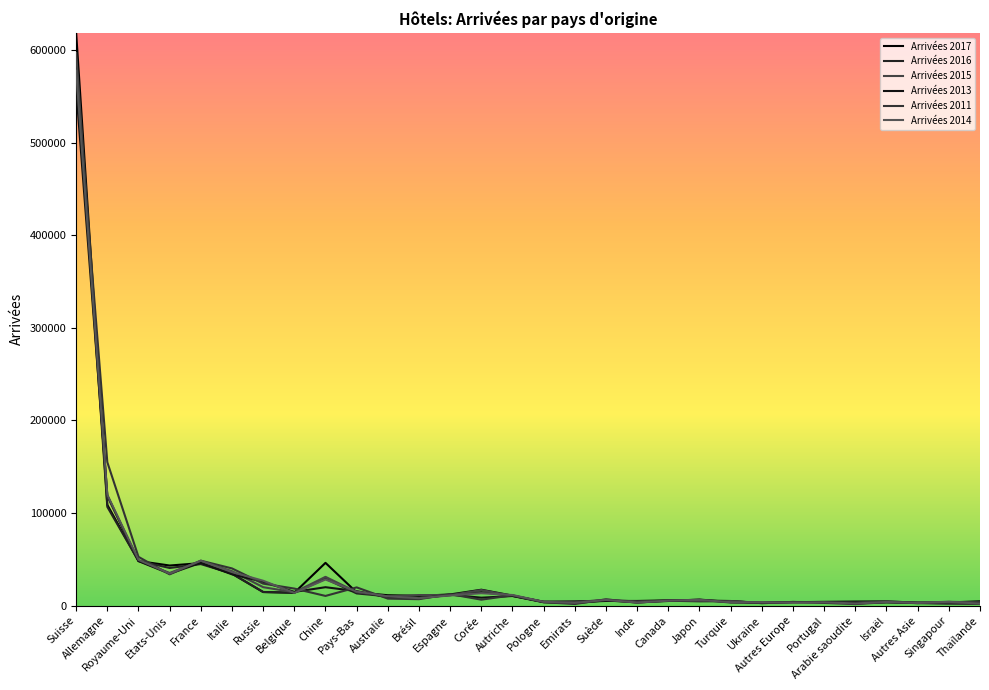

Where does the Arrivées 2013 series first go above 7801?

Suisse